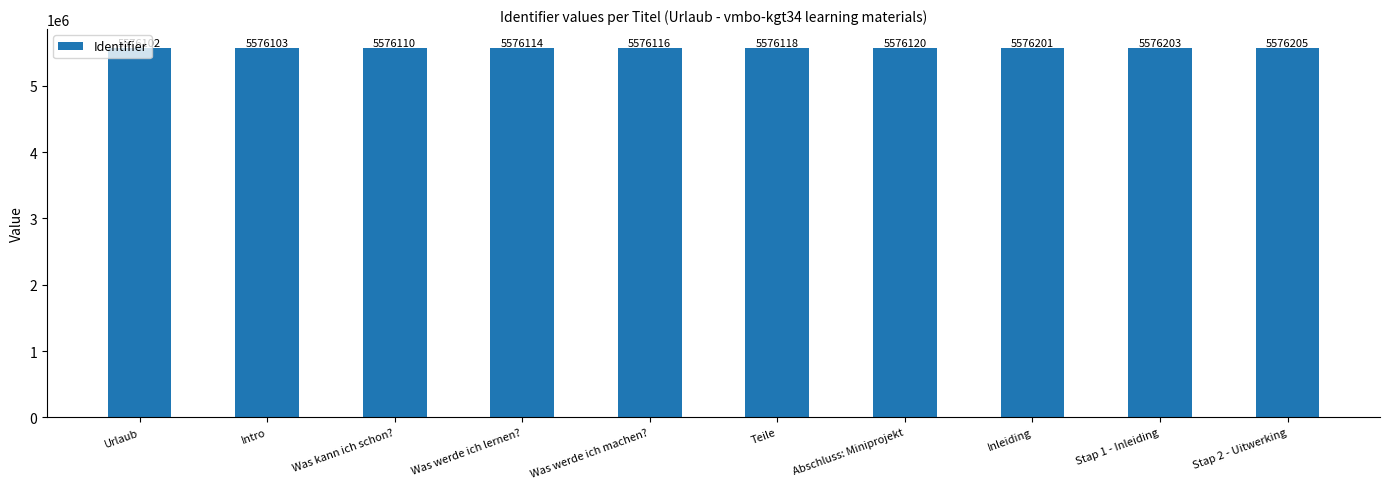

Reading left to right, transcribe all the data shown in this chart.

Urlaub=5576102	Intro=5576103	Was kann ich schon?=5576110	Was werde ich lernen?=5576114	Was werde ich machen?=5576116	Teile=5576118	Abschluss: Miniprojekt=5576120	Inleiding=5576201	Stap 1 - Inleiding=5576203	Stap 2 - Uitwerking=5576205